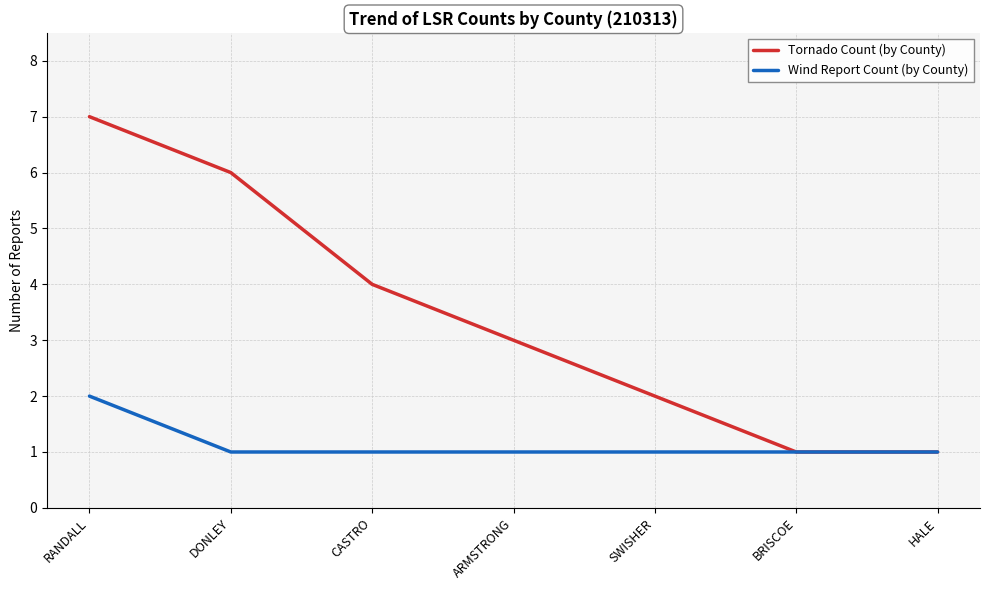

Does the chart display data point markers on the line(s)?

No